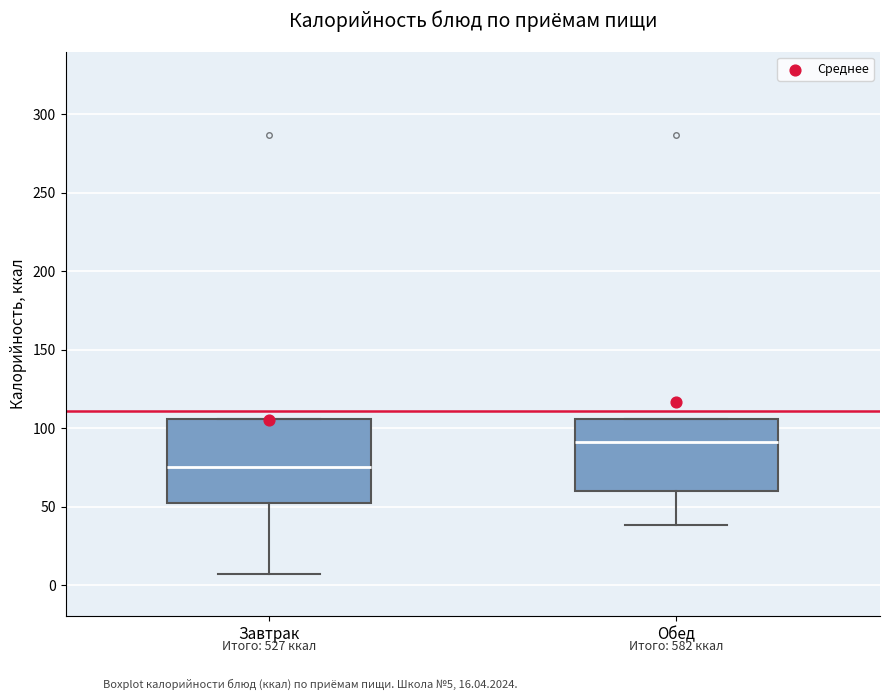

Which box has the highest median line?

Обед